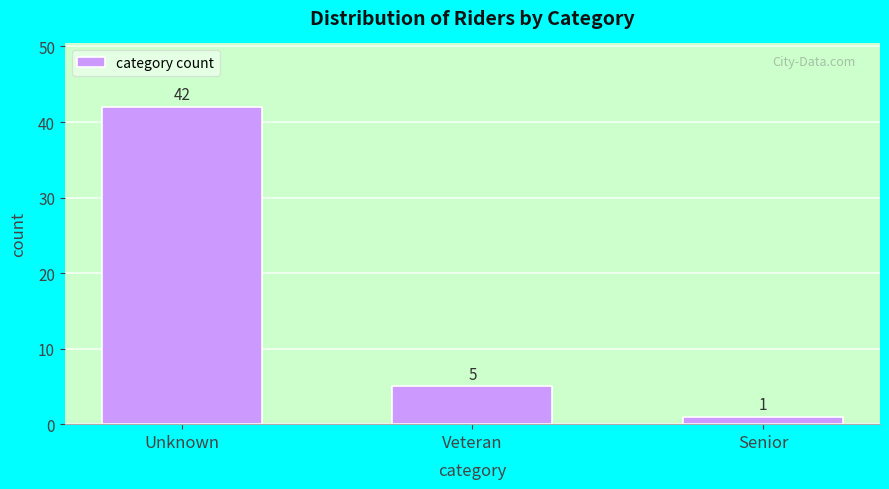

Reading left to right, list all the values displayed in this chart.

Unknown=42	Veteran=5	Senior=1